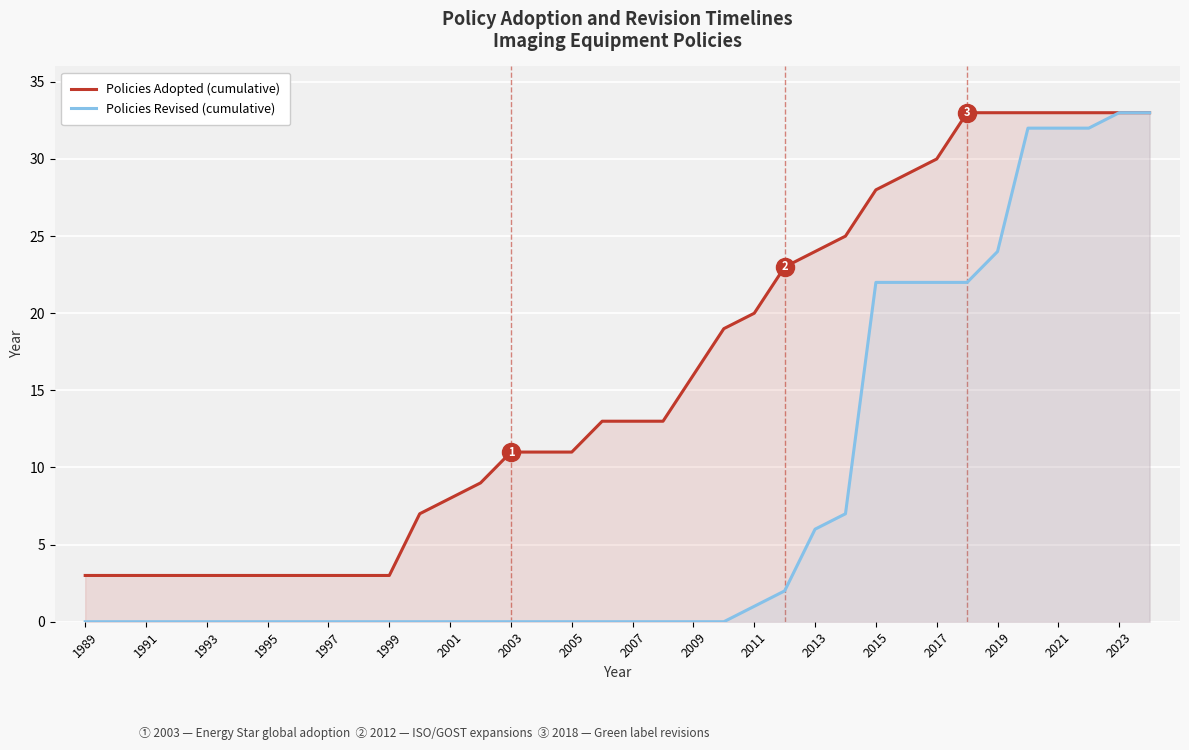

Which series has the largest total across all categories?

Policies Adopted (cumulative)